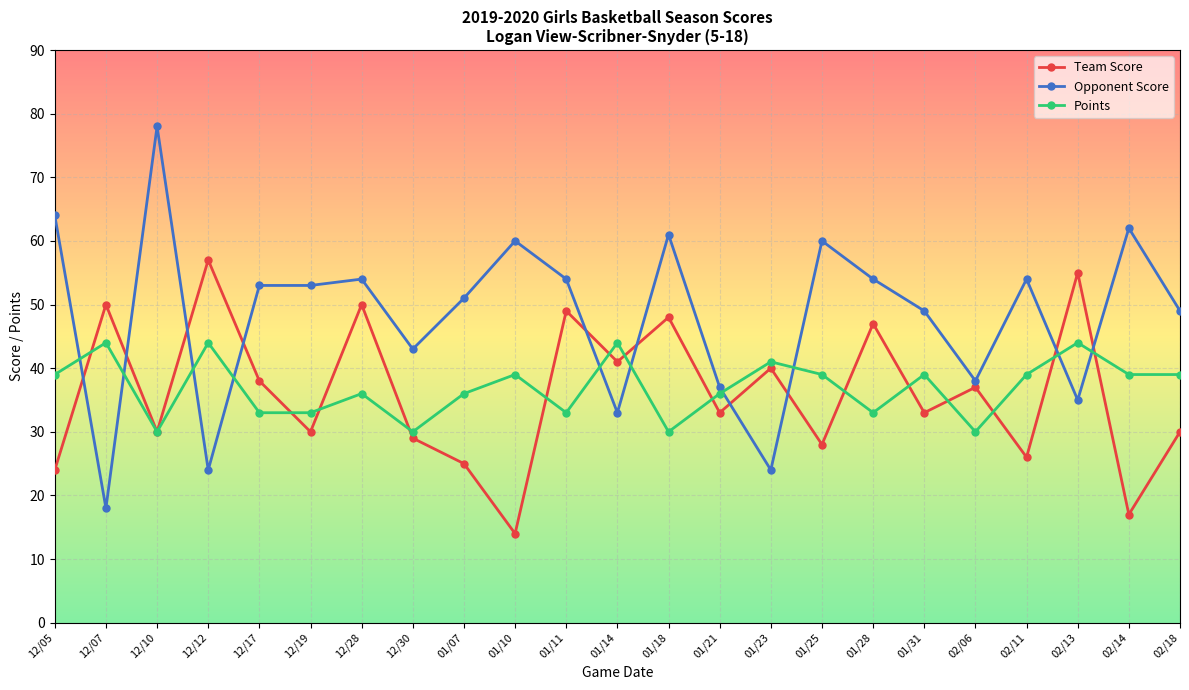

What is the minimum value for Team Score?

14